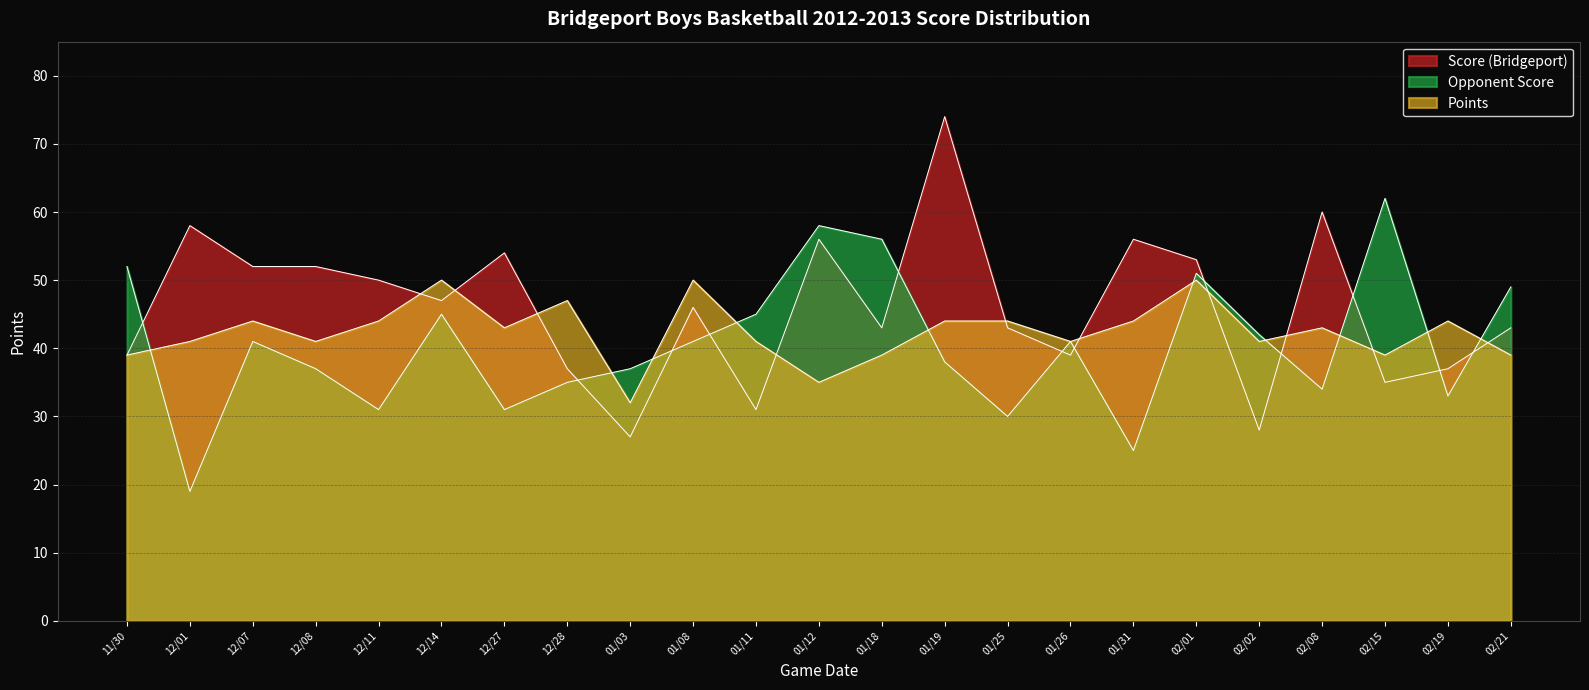

What is the difference between the Score (Bridgeport) values at 02/15 and 01/12?

21